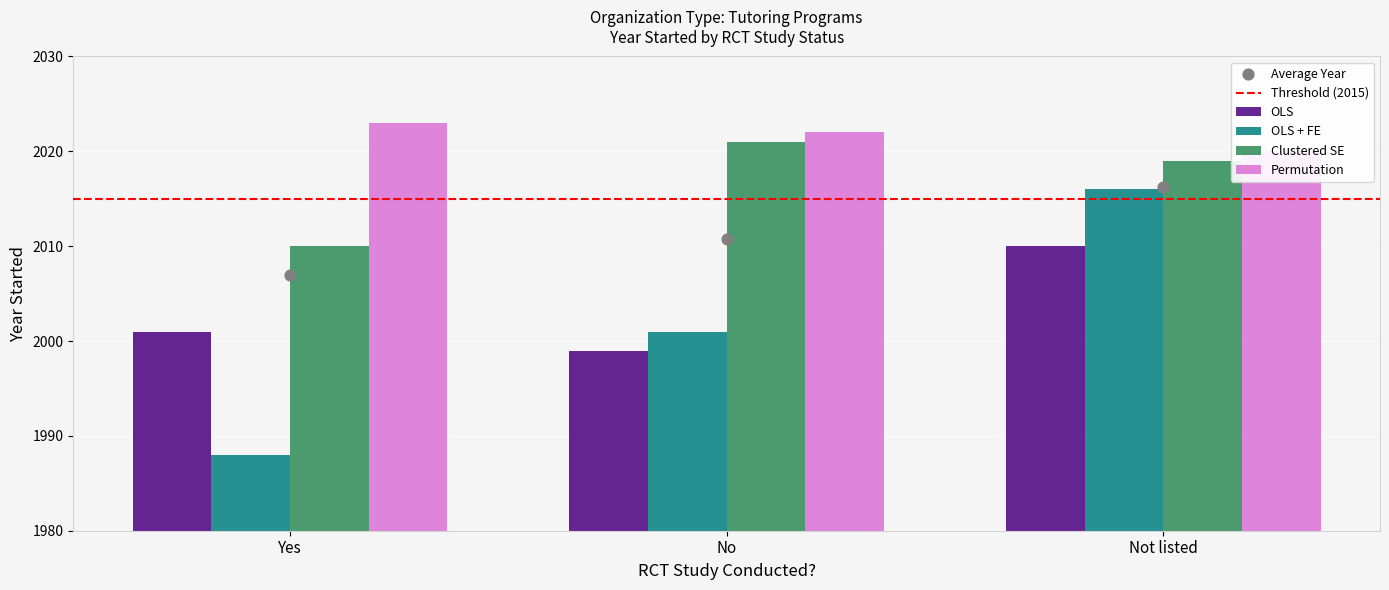

What is the total value across all series at No?

8043